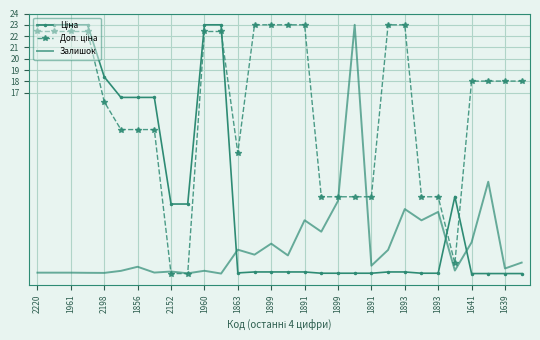

What is the smallest value displayed?

1.0